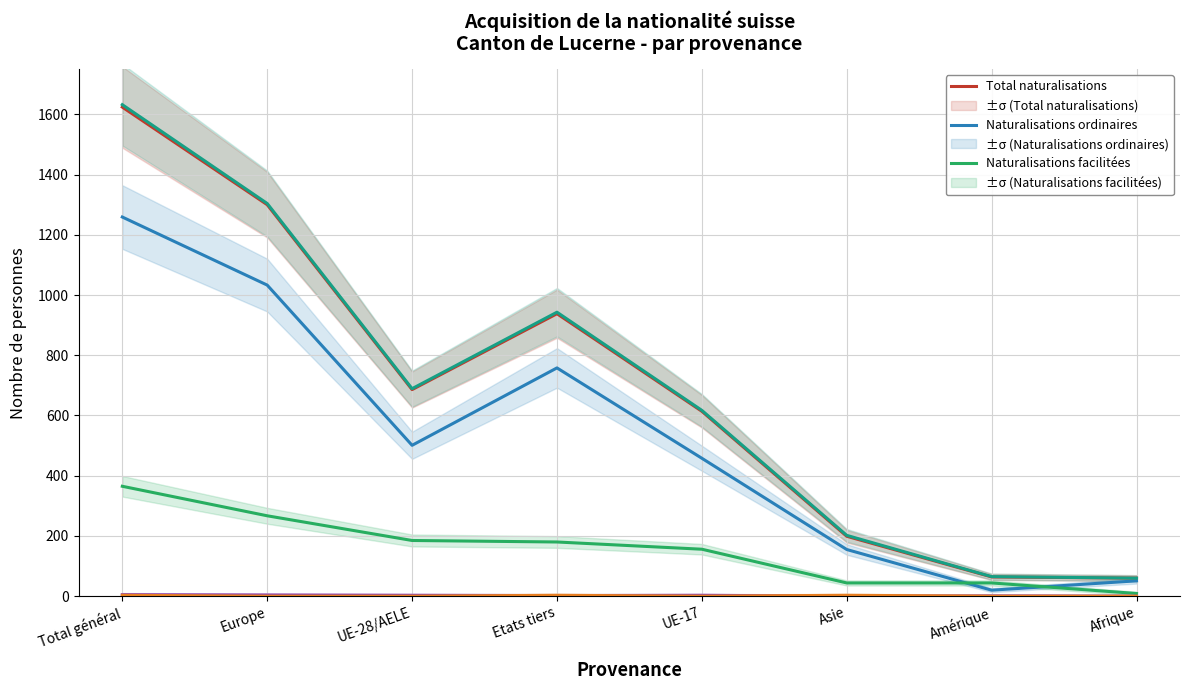

Which category has the lowest value in the Constatations series?

Europe